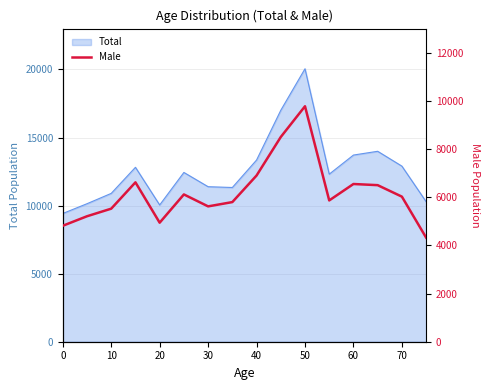

What is the highest value of the Total series?

20050